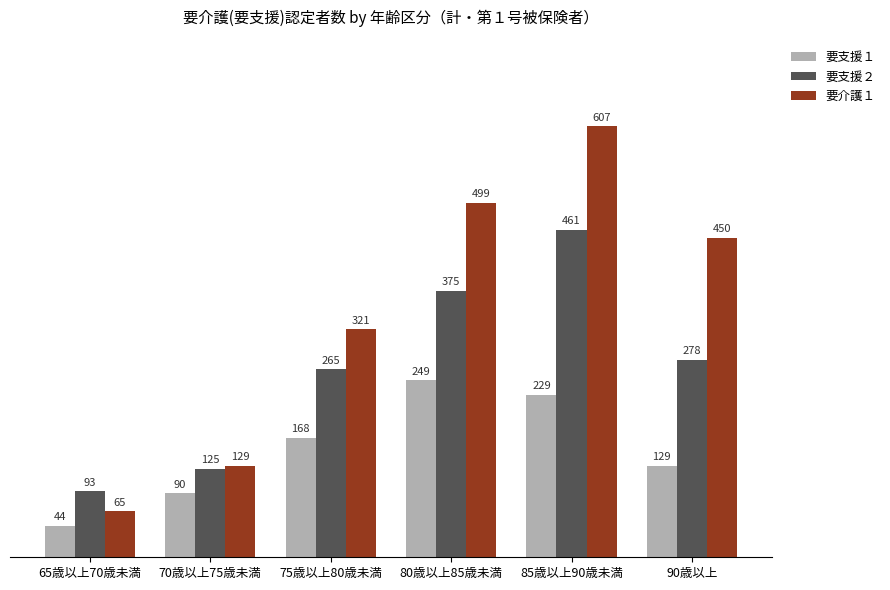

What is the difference between the maximum and second lowest values in the 要支援２ series?

336